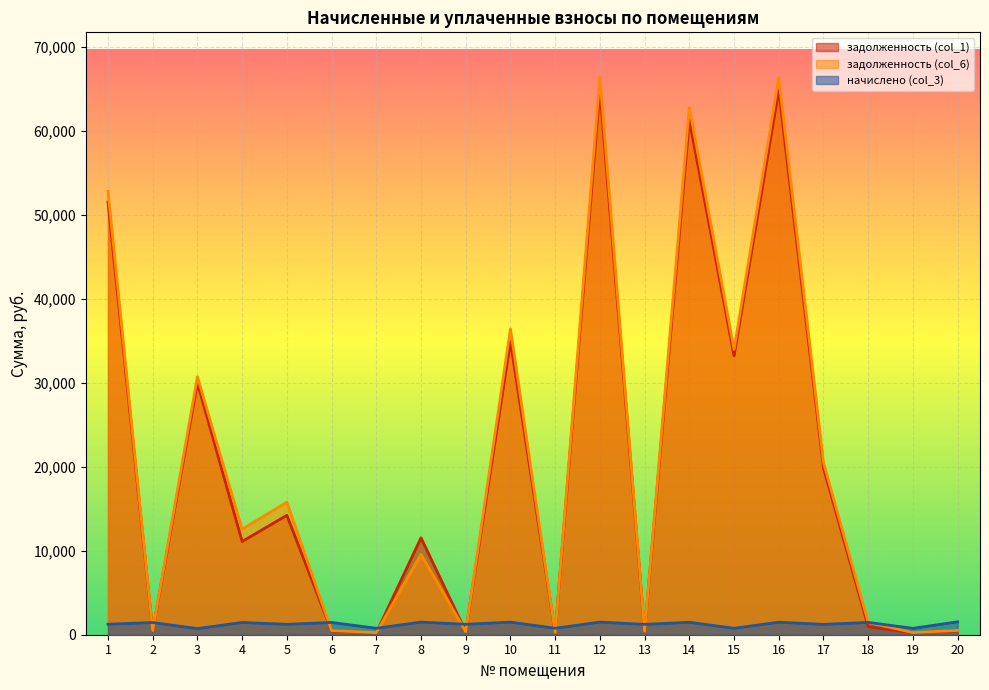

What are all the series names shown in the legend?

задолженность (col_1), задолженность (col_6), начислено (col_3)